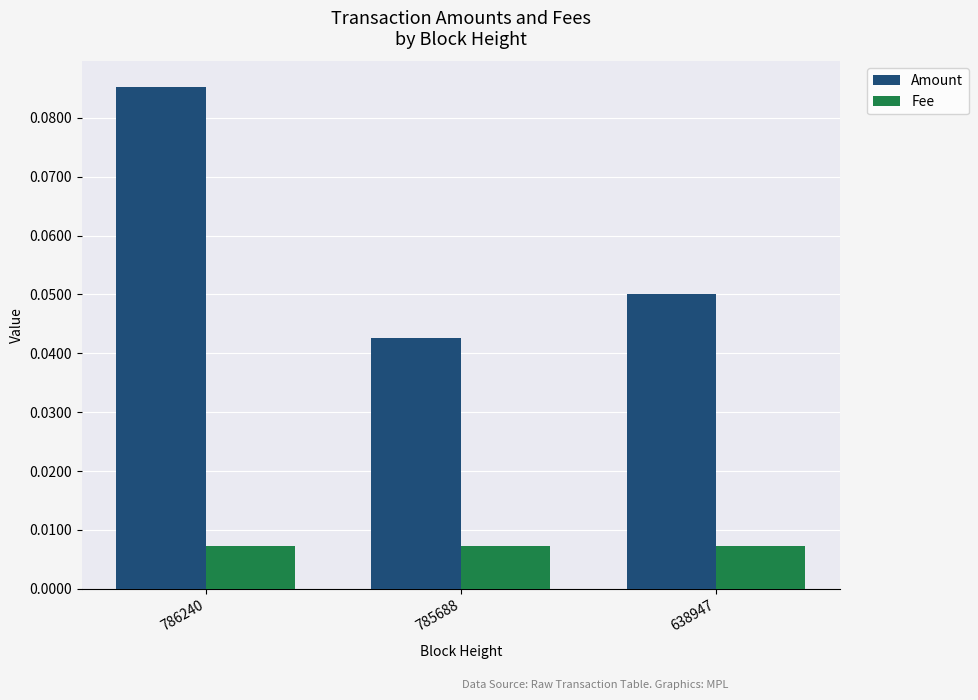

How many data points does each series have?

3